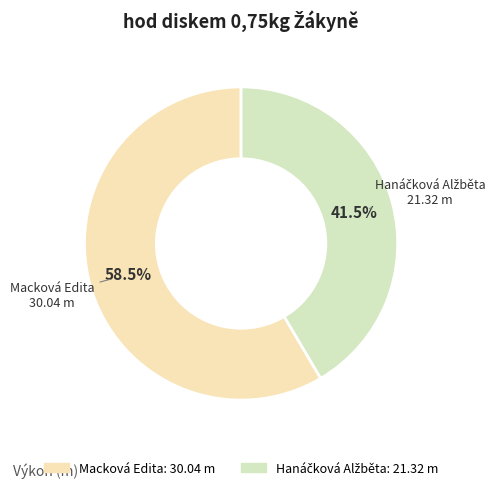

What is the largest slice in the pie chart?

Macková Edita